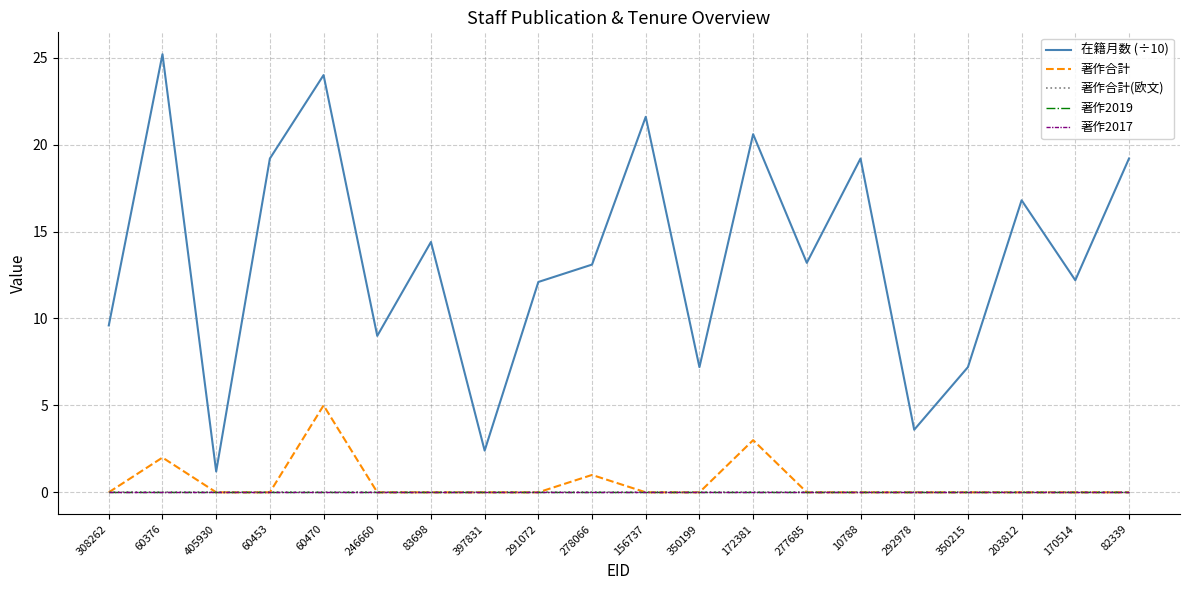

What is the label of the 18th point from the left?

203812